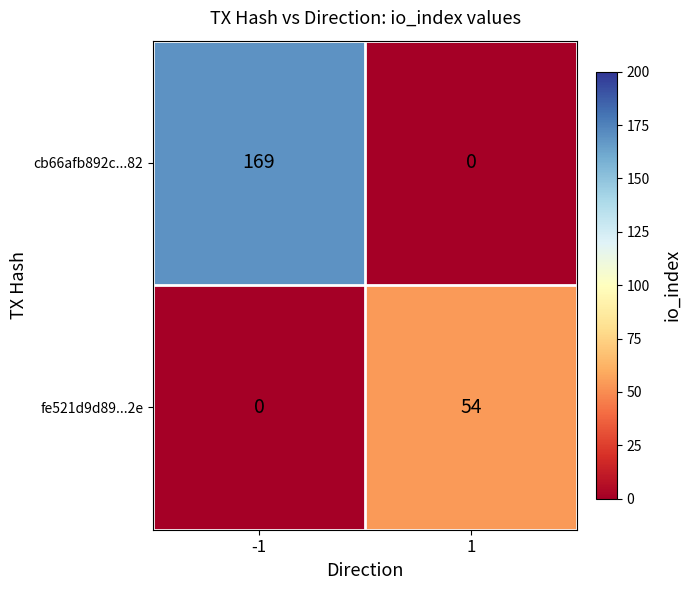

At which label is cb66afb892c...82 closest to 84?

1